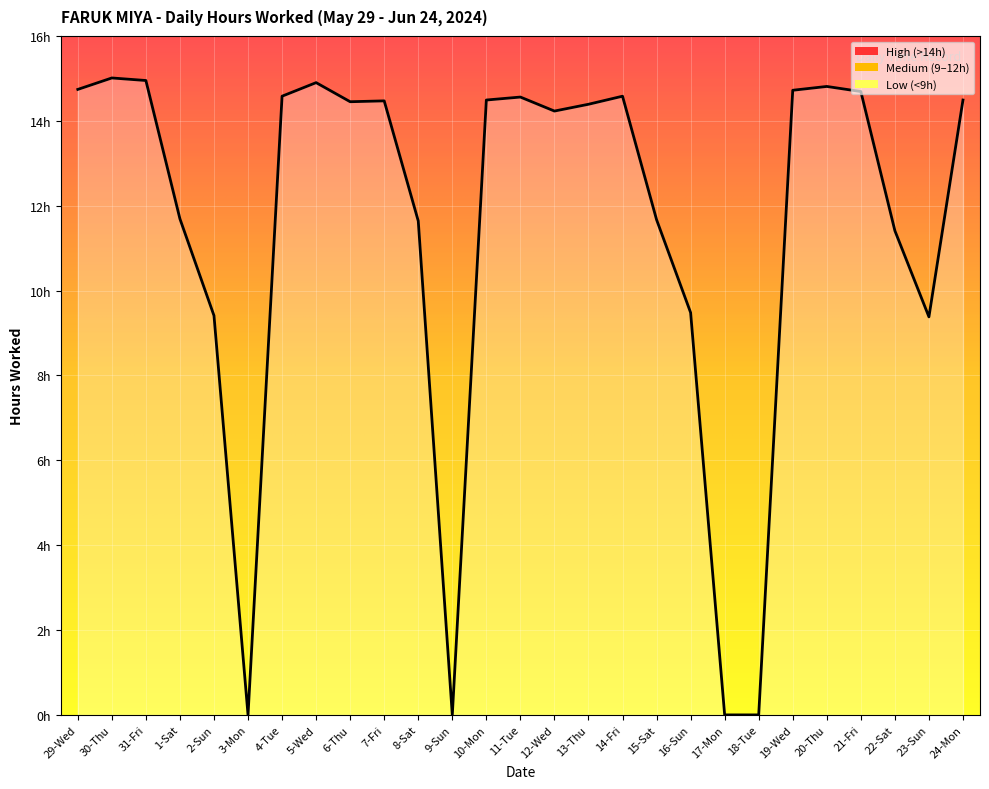

At which category does the chart reach its minimum across all series?

3-Mon